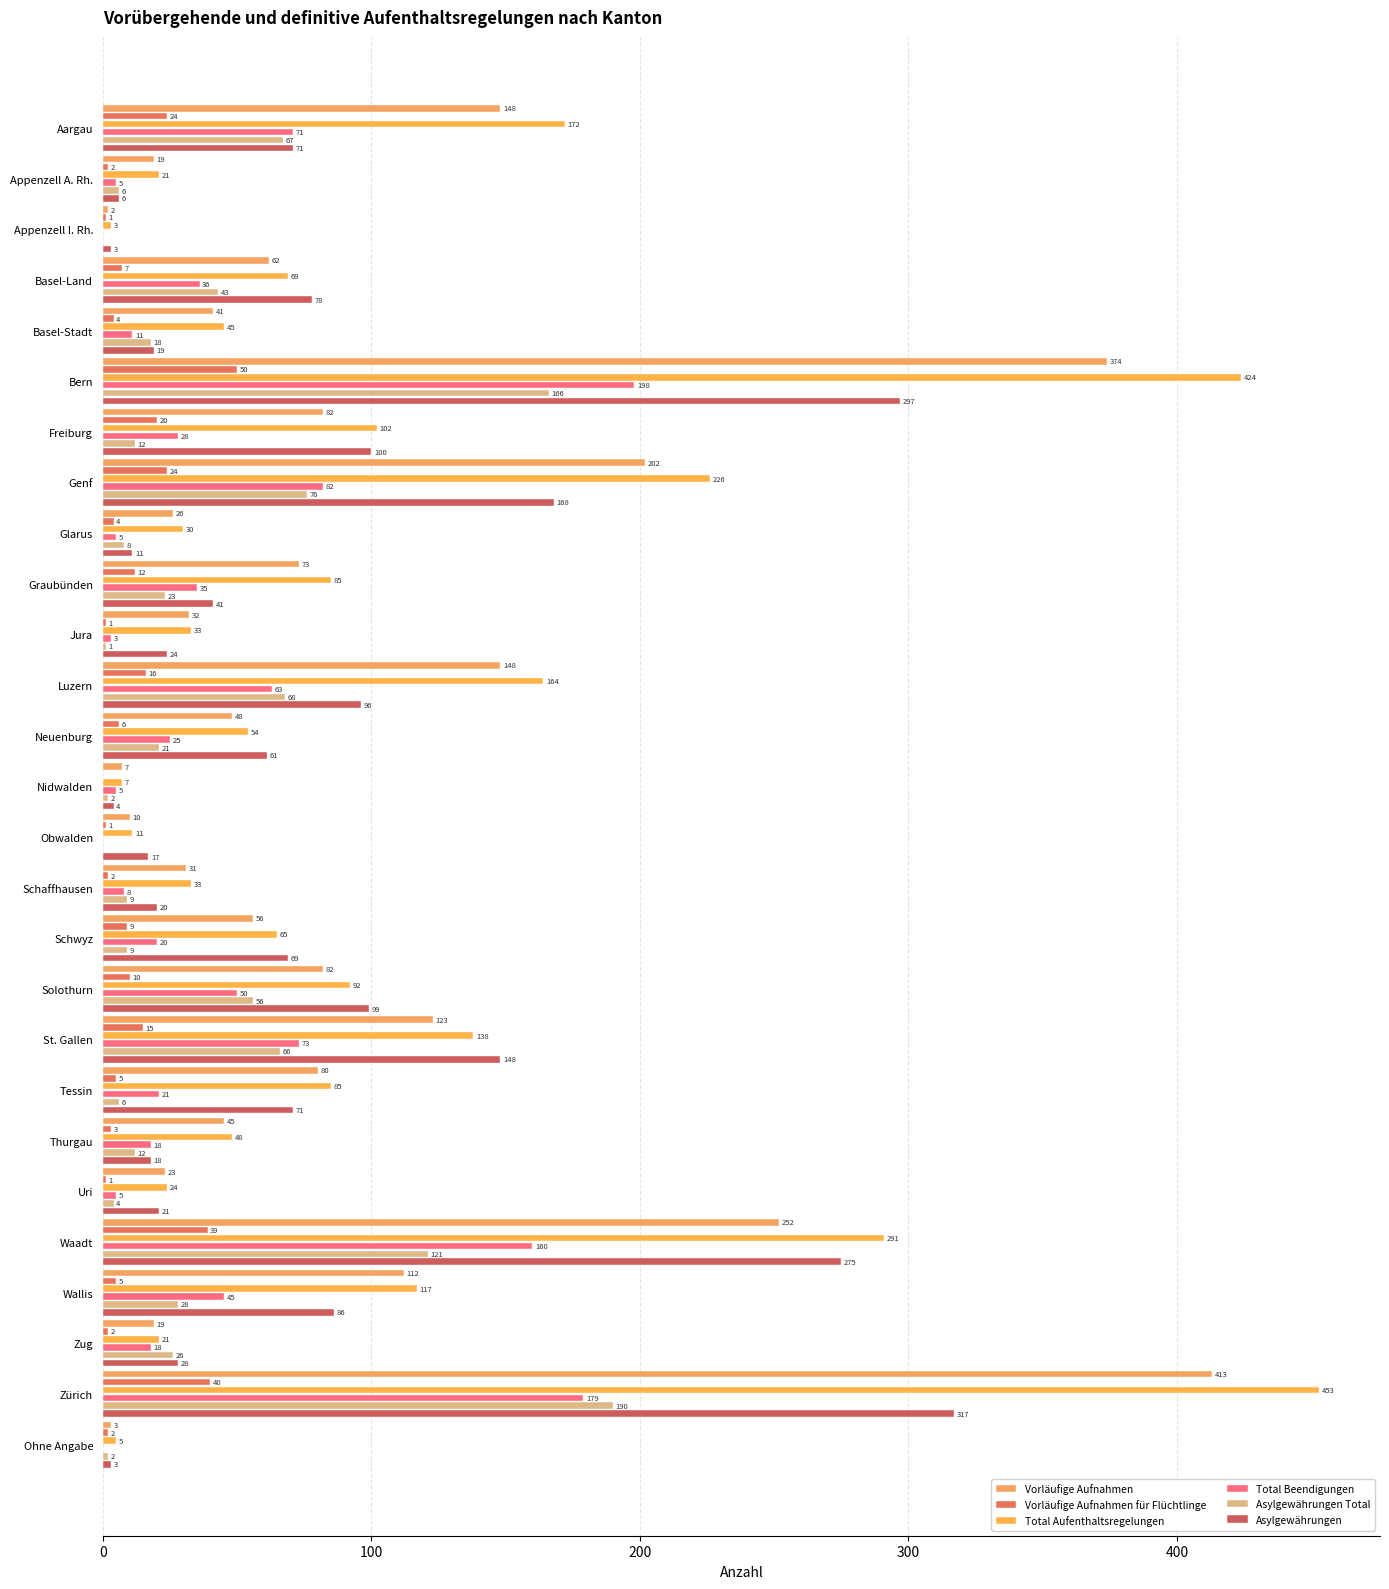

How many series are shown in this chart?

6